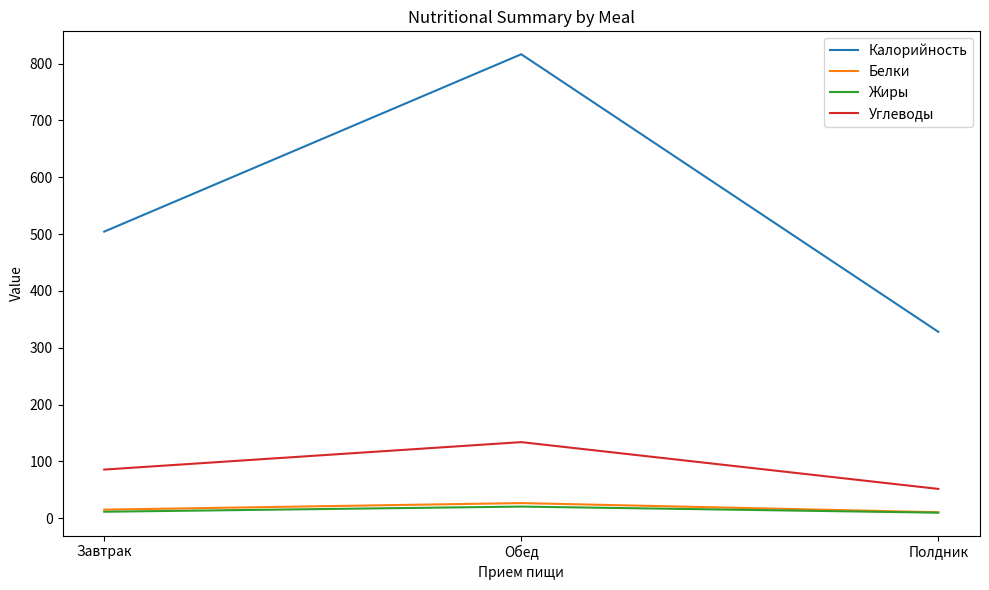

What is the difference between the highest and lowest values at Обед?

796.1